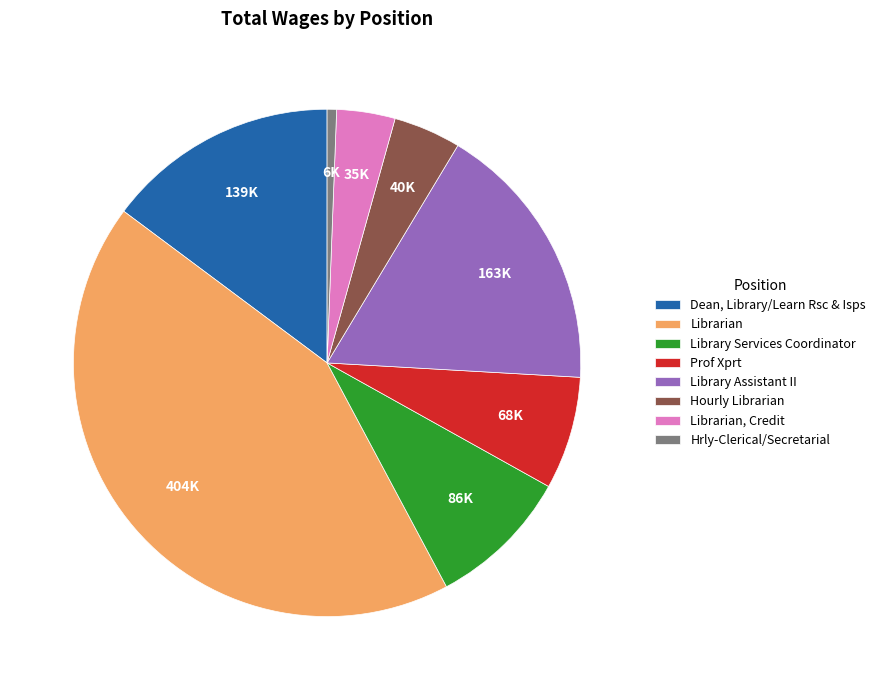

Is Librarian the majority of the pie?

No